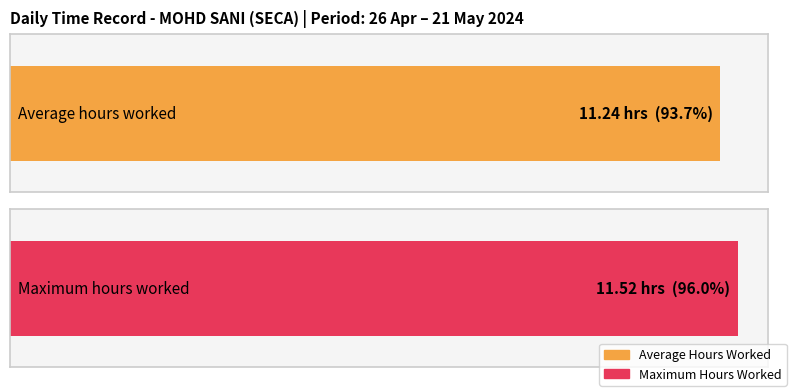

True or false: the data shows 2.3 at 6-Mon.

False